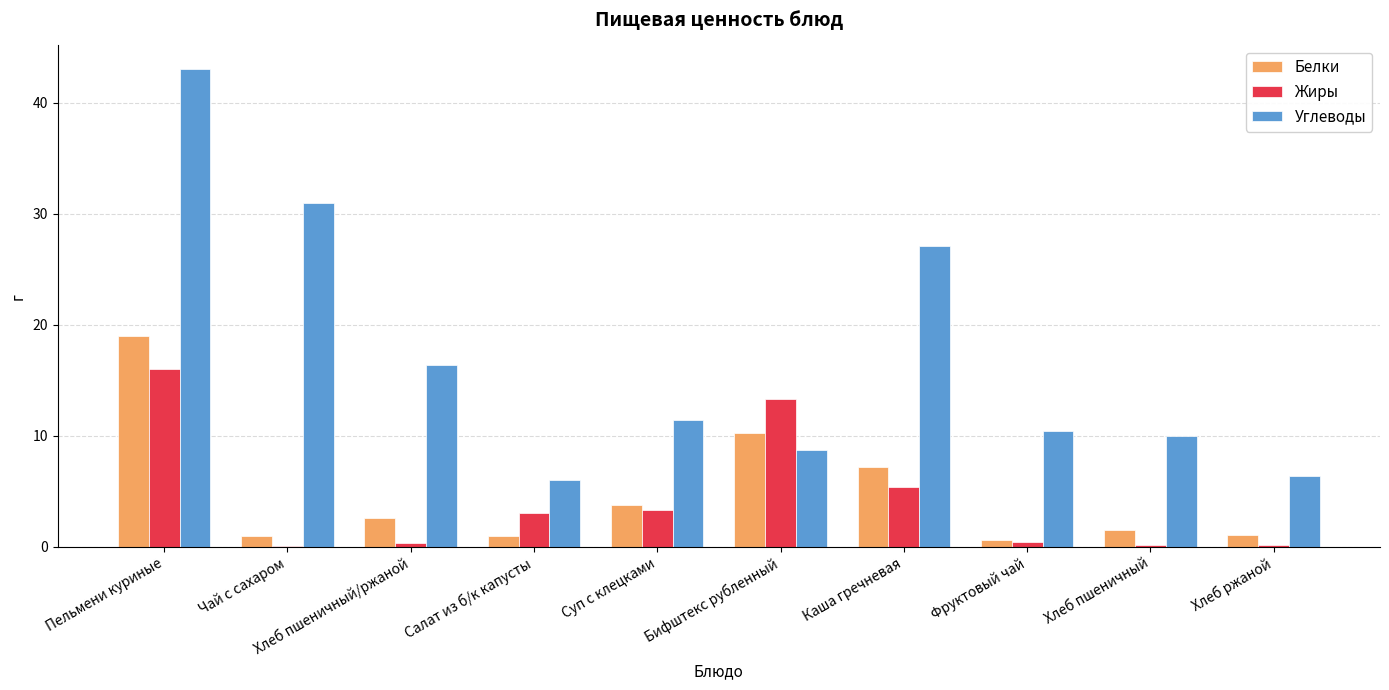

Which series has the largest total across all categories?

Углеводы